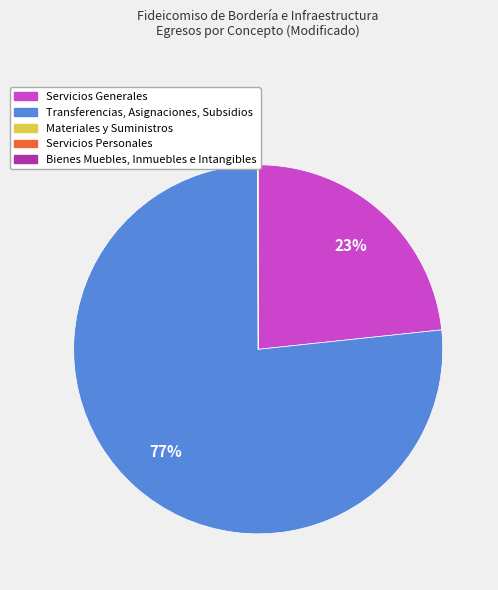

Is there any slice that represents more than half of the pie?

Yes